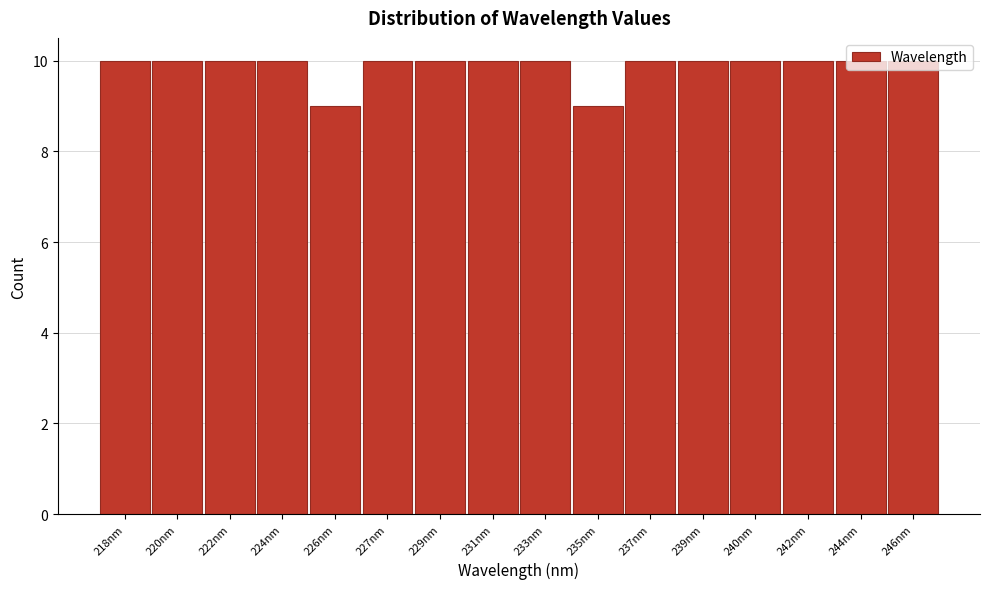

What position from the left is 224nm?

4